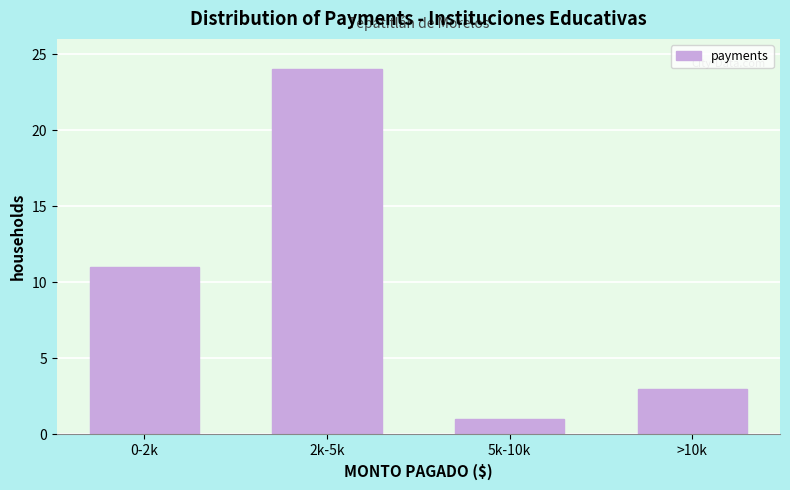

Reading left to right, what are all the values shown in this chart?

0-2k=11	2k-5k=24	5k-10k=1	>10k=3